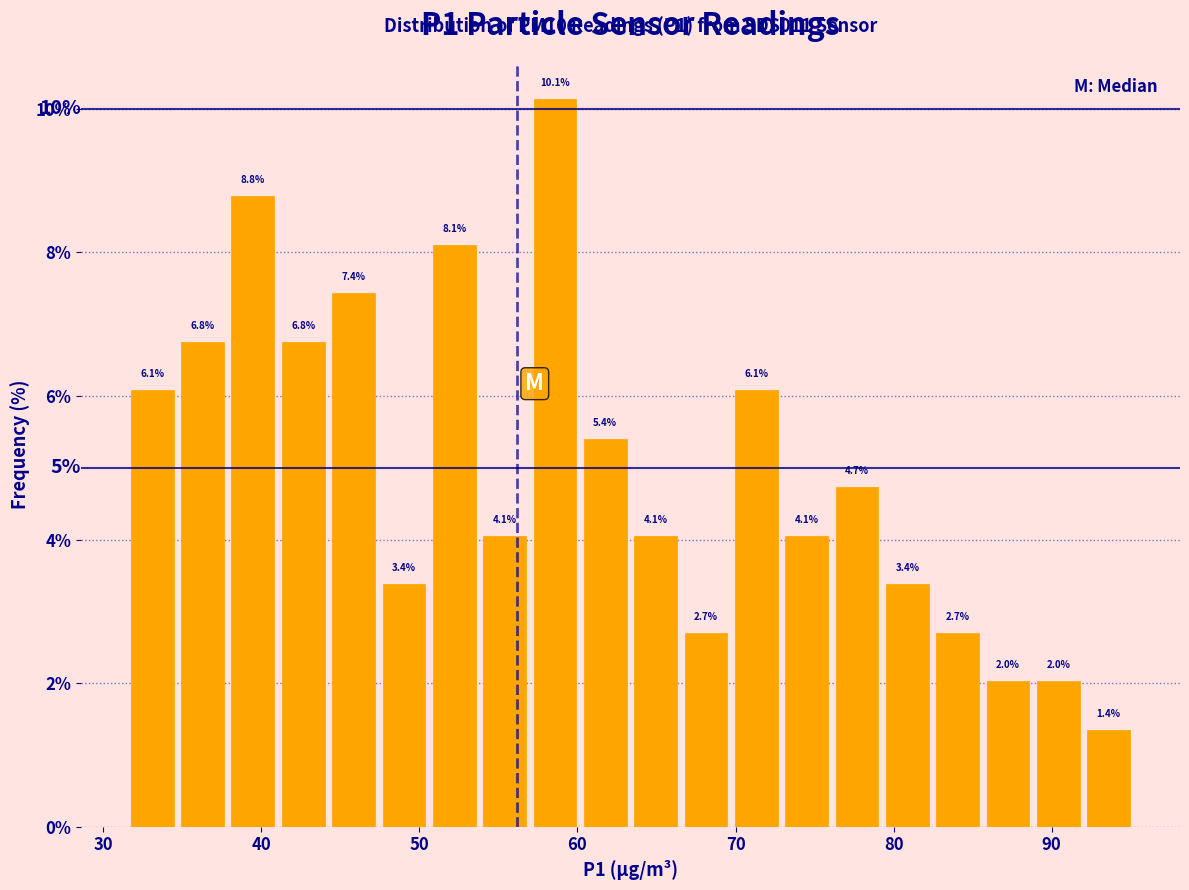

Read against the x-axis, roughly where is the centre of the tallest bar?

59